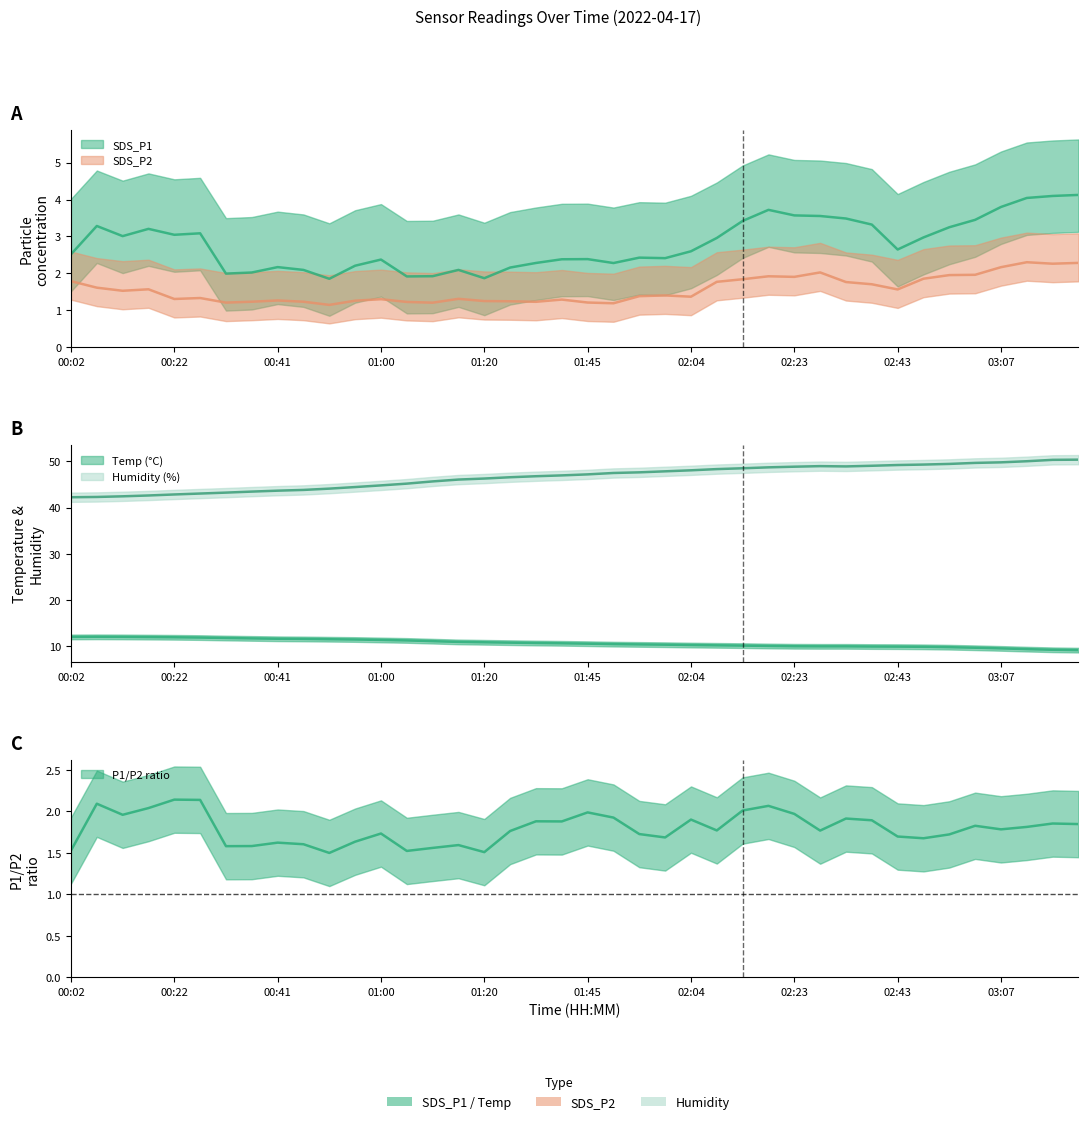

What is the average value of the Temp series?

10.7